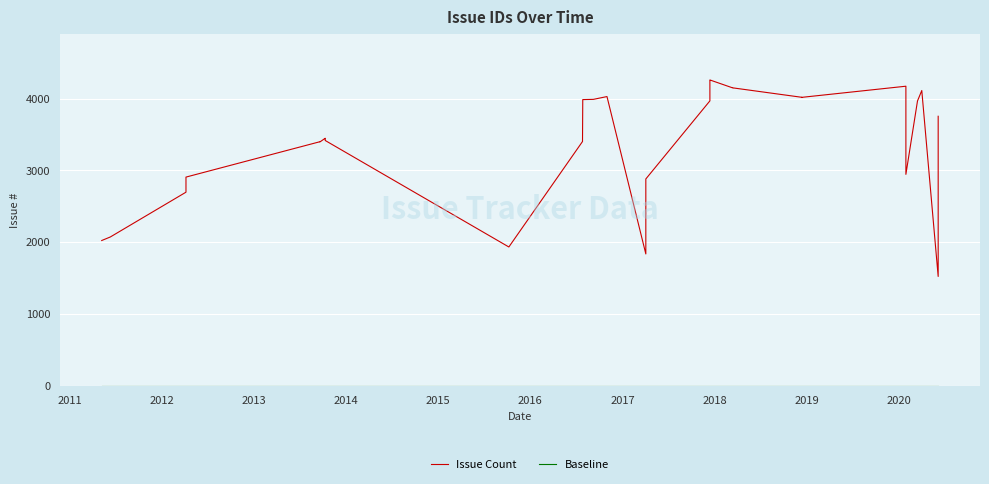

At how many categories does at least one series exceed 830?

37